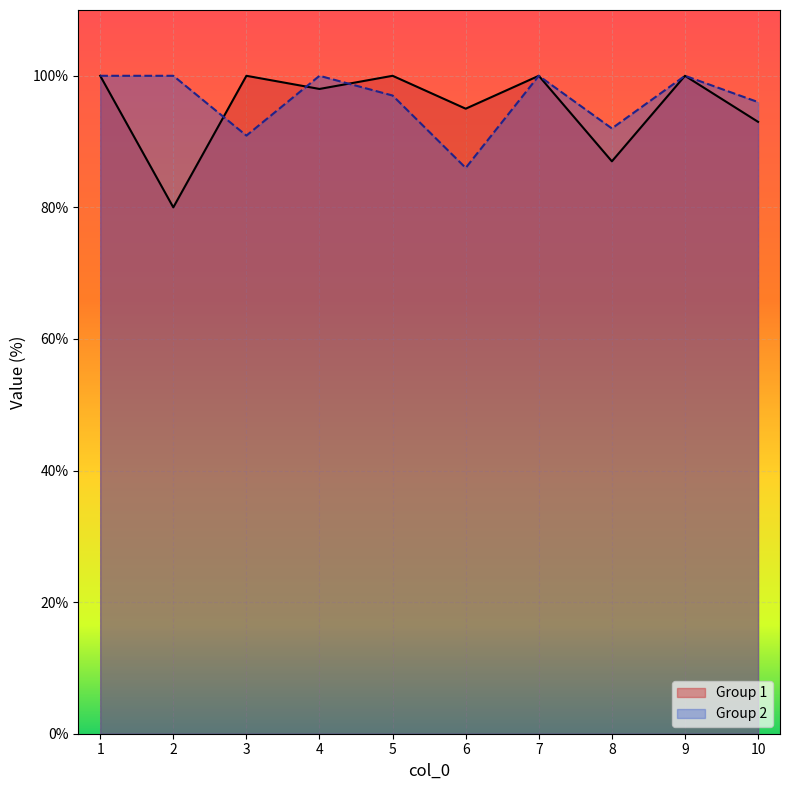

Rank the series by their average value, from lowest to highest.

Group 1, Group 2